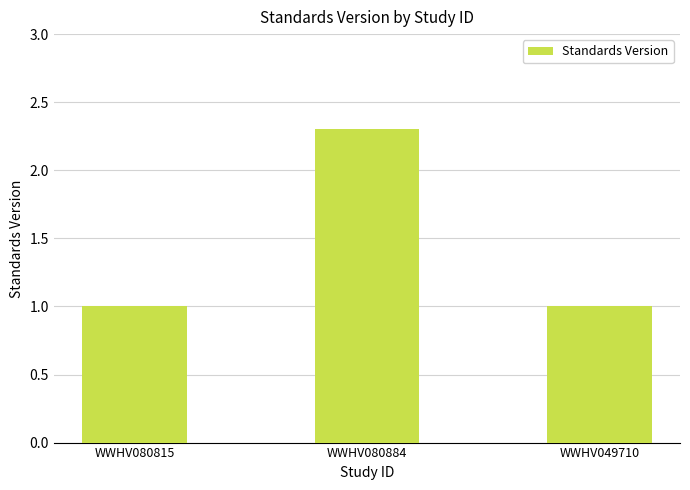

What is the label of the 2nd bar from the right?

WWHV080884